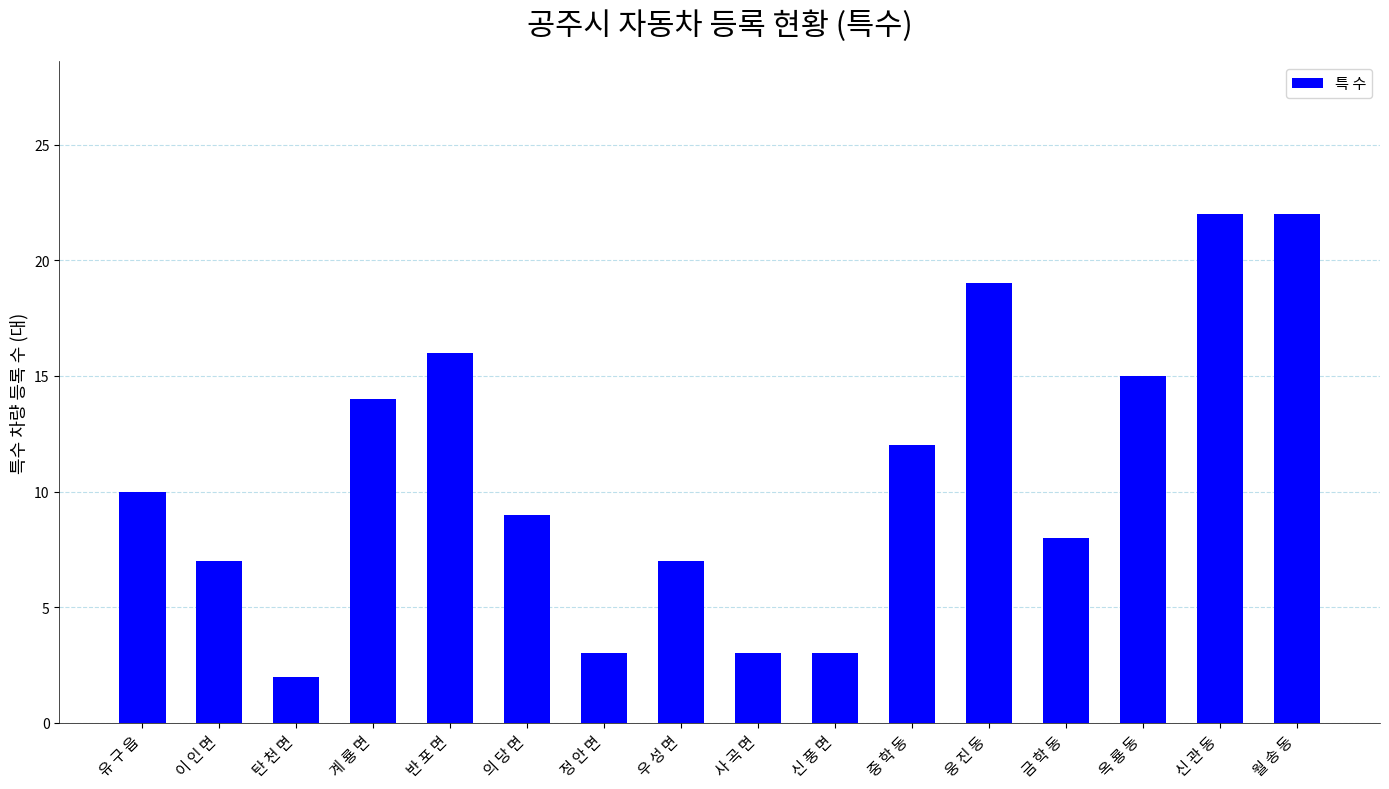

Reading left to right, extract all data points from this chart.

10	7	2	14	16	9	3	7	3	3	12	19	8	15	22	22